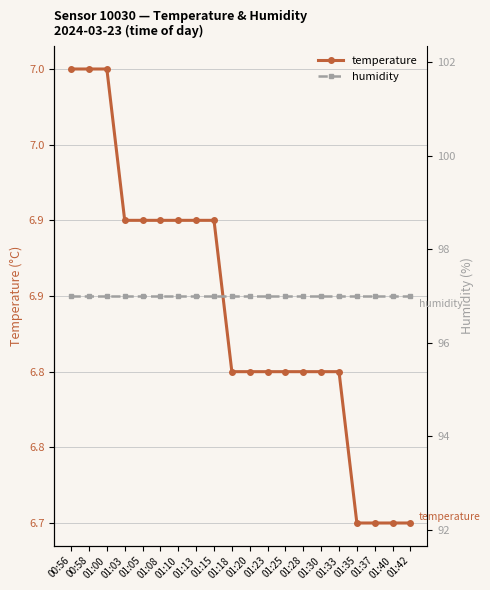

At which label is humidity closest to 97?

00:56